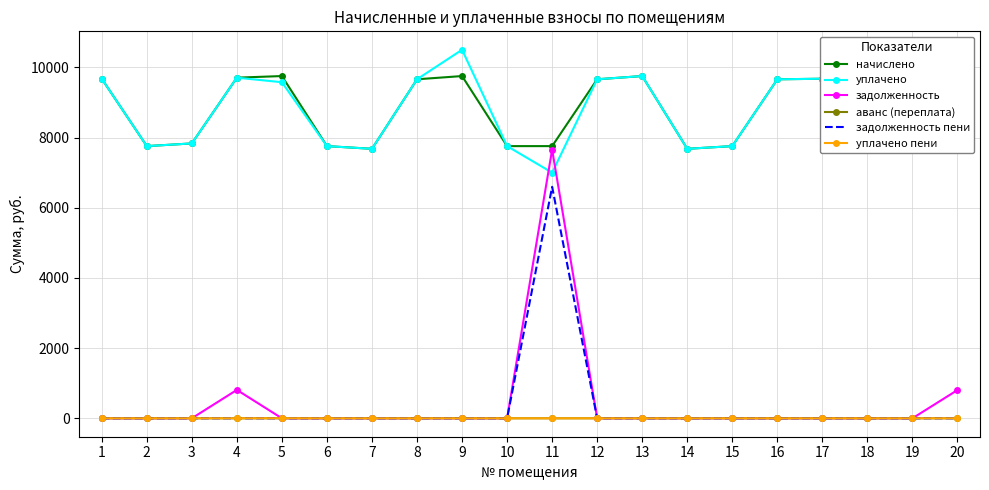

The задолженность series shows -3405.9 at 17. True or false?

False